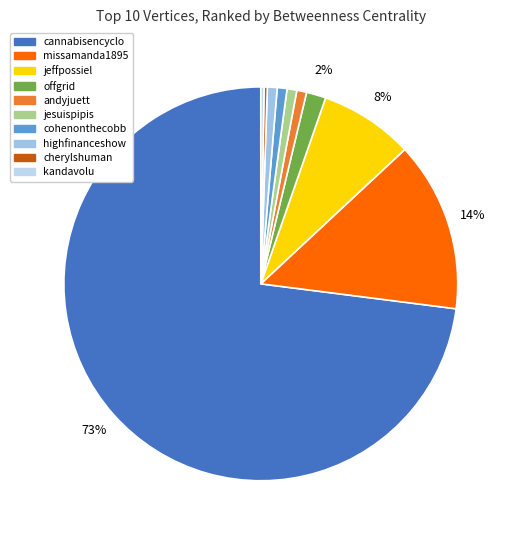

Between cannabisencyclo and cherylshuman, which is larger?

cannabisencyclo